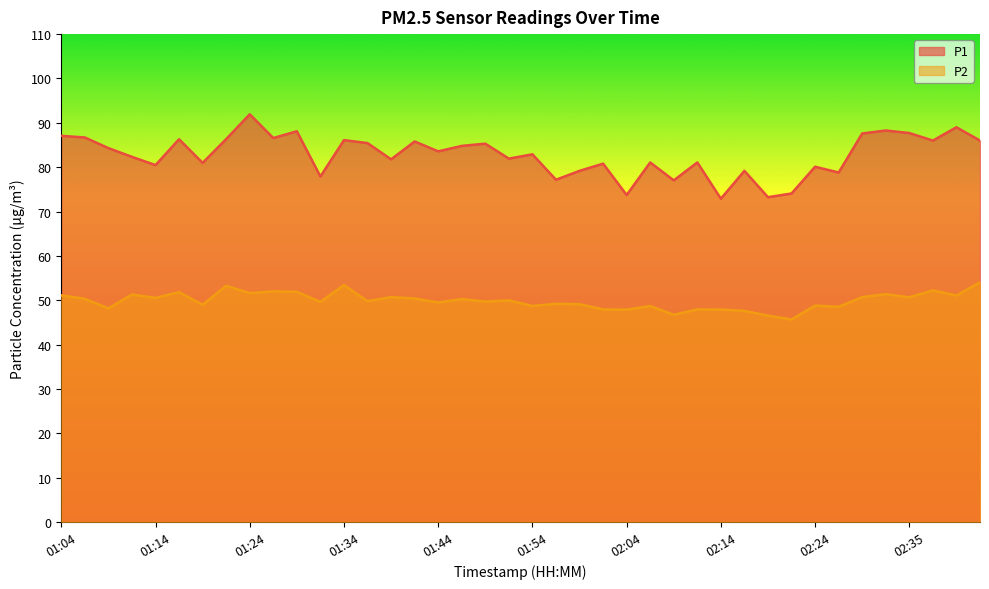

What is the difference between the P1 values at 01:31 and 01:21?

8.4